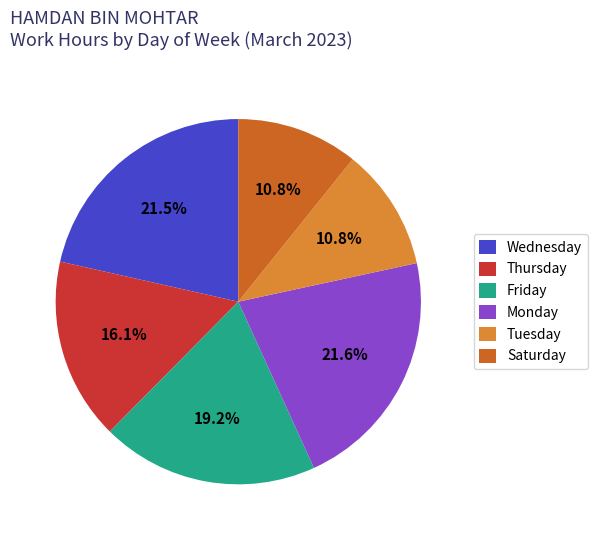

Does any single category account for the majority?

No